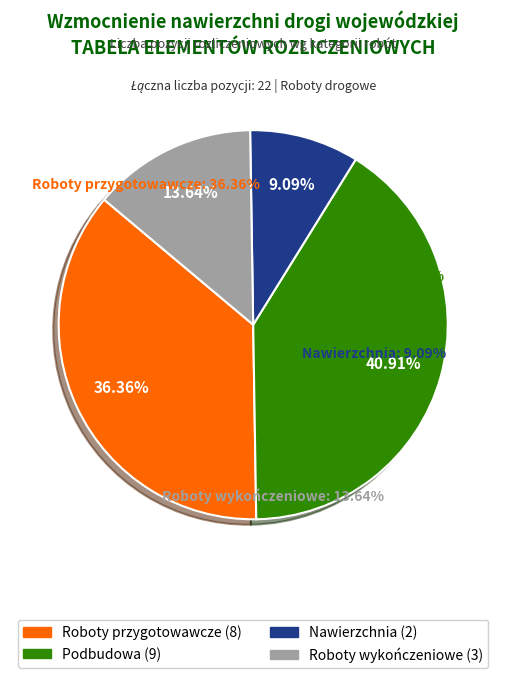

Is it true that Roboty wykończeniowe is 23% of the pie?

False